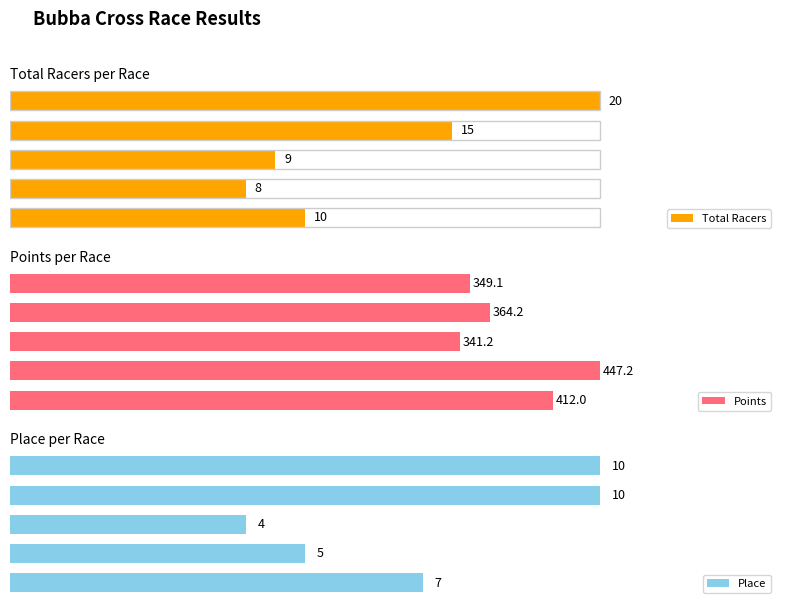

True or false: Total Racers has a value of 10.9 at Race 5.

False